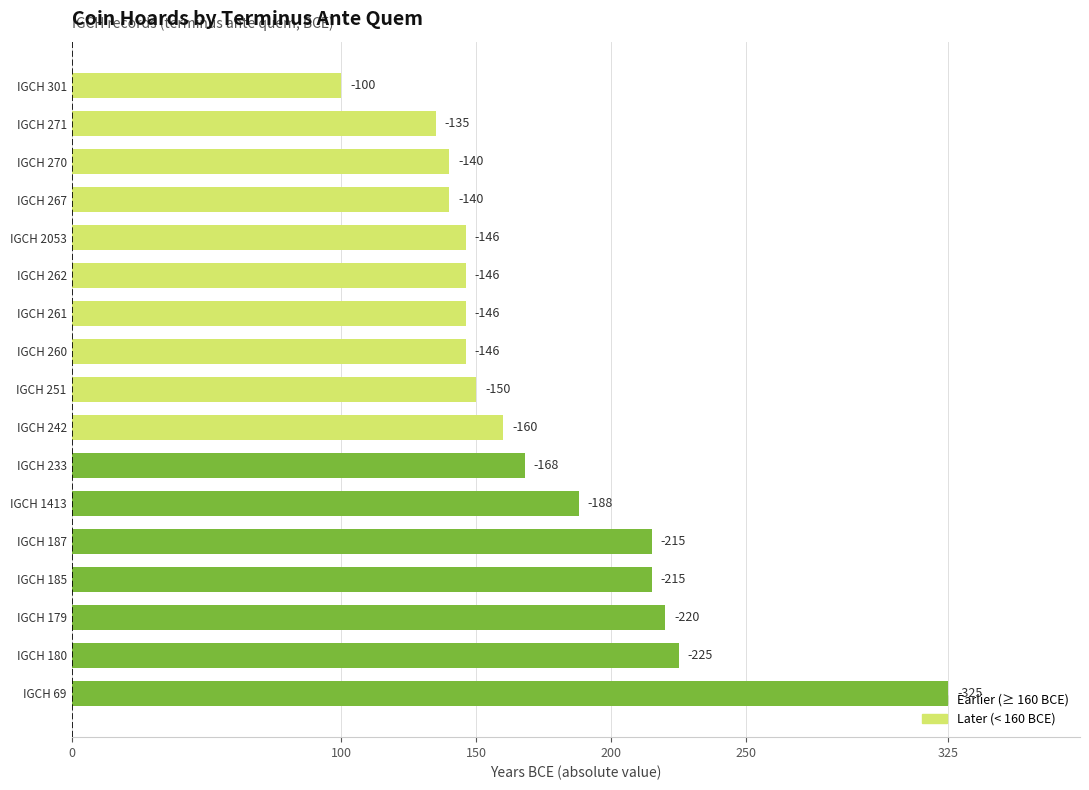

What is the minimum value shown in the chart?

100